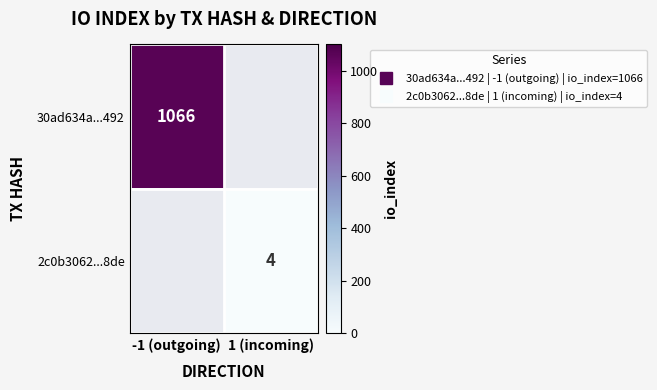

At how many categories does at least one series exceed 266?

1